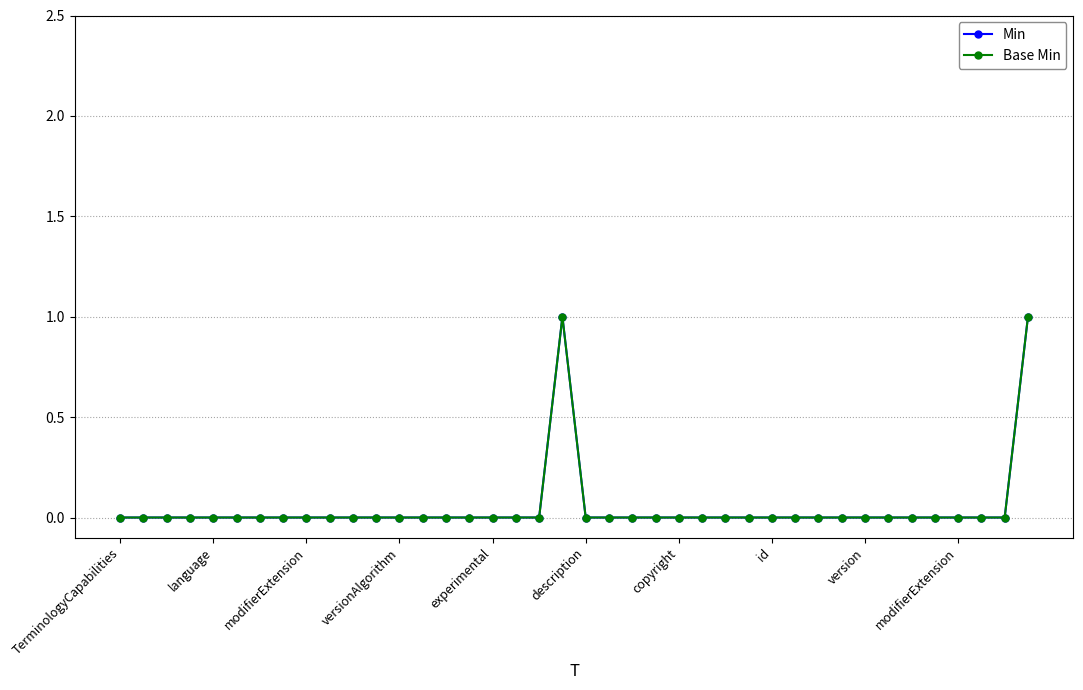

Does the chart have visible grid lines?

Yes